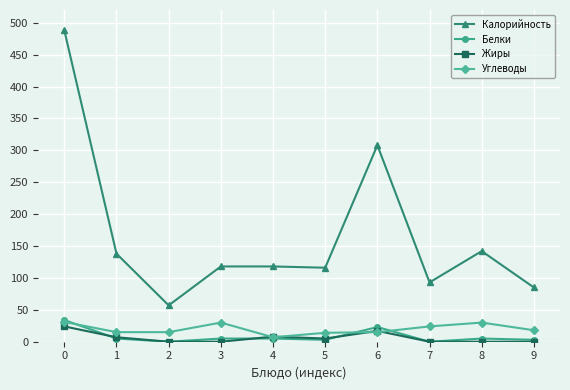

At which label does Углеводы first exceed 18?

0